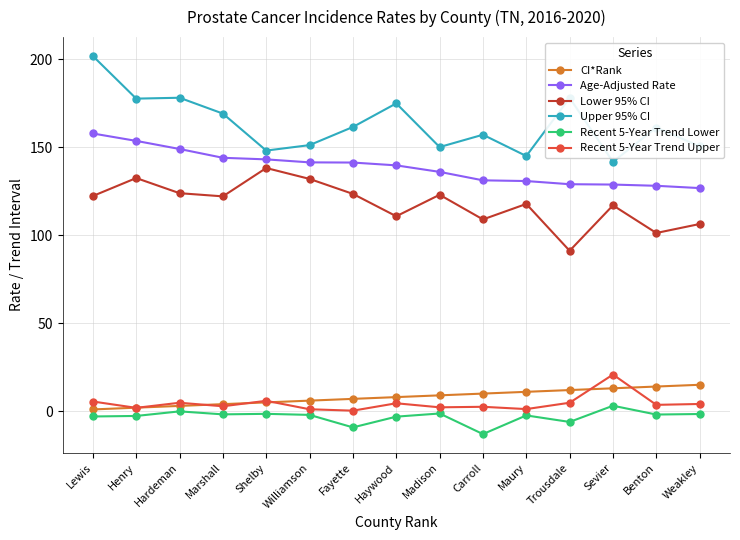

Rank the series by their maximum value, from highest to lowest.

Upper 95% CI, Age-Adjusted Rate, Lower 95% CI, Recent 5-Year Trend Upper, CI*Rank, Recent 5-Year Trend Lower